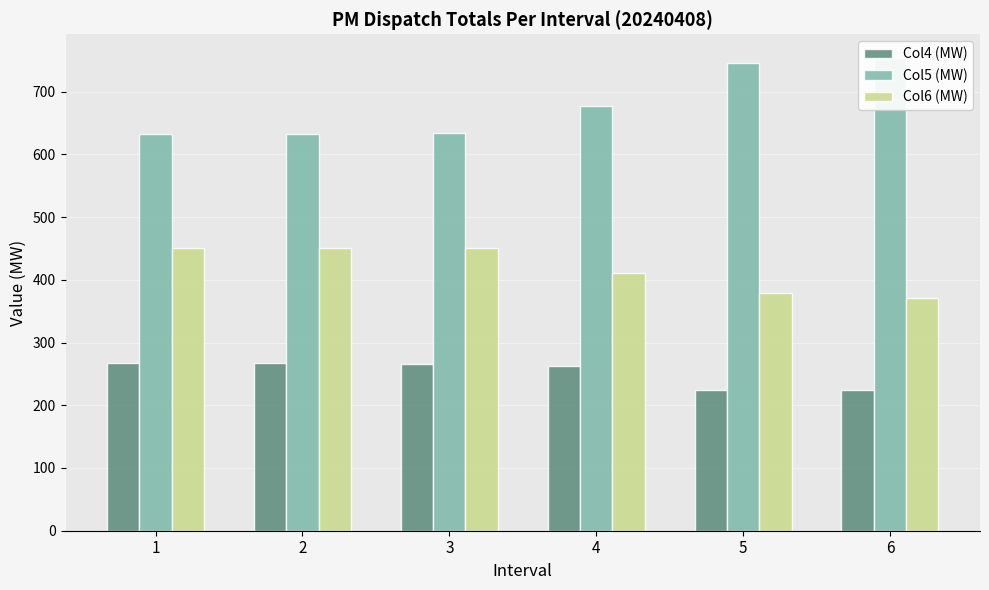

What is the total value across all series at 3?

1350.0